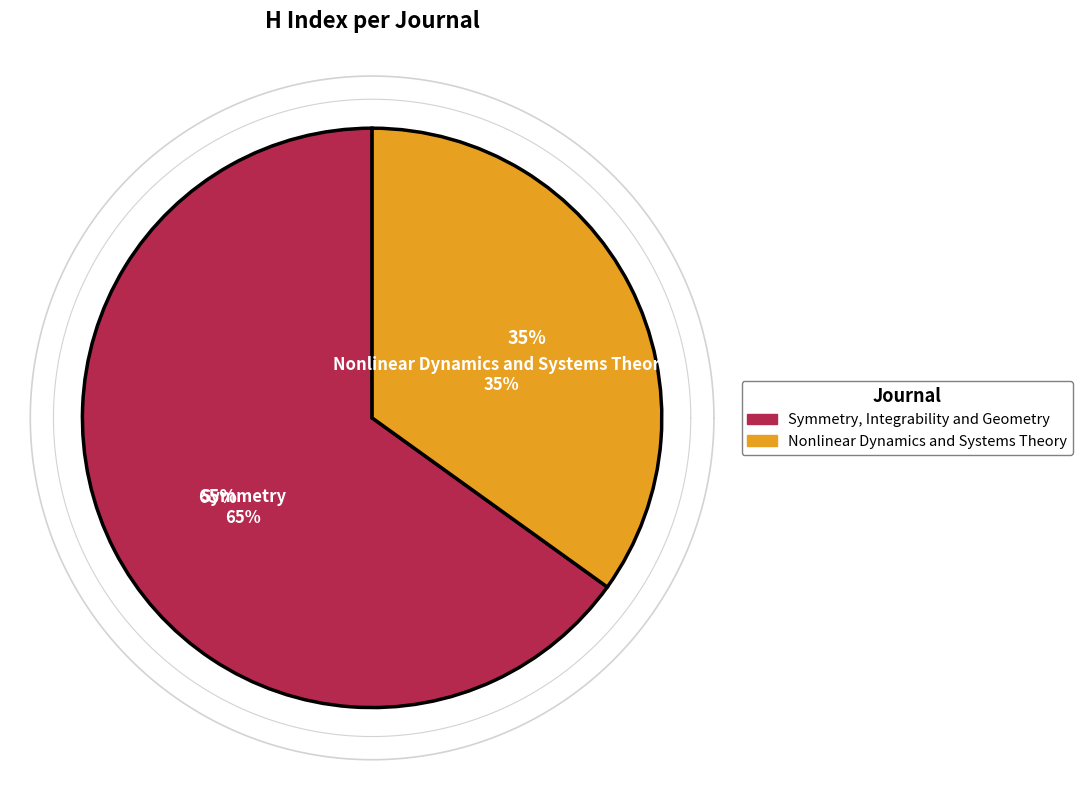

Is it true that Nonlinear Dynamics and Systems Theory is 25% of the pie?

False